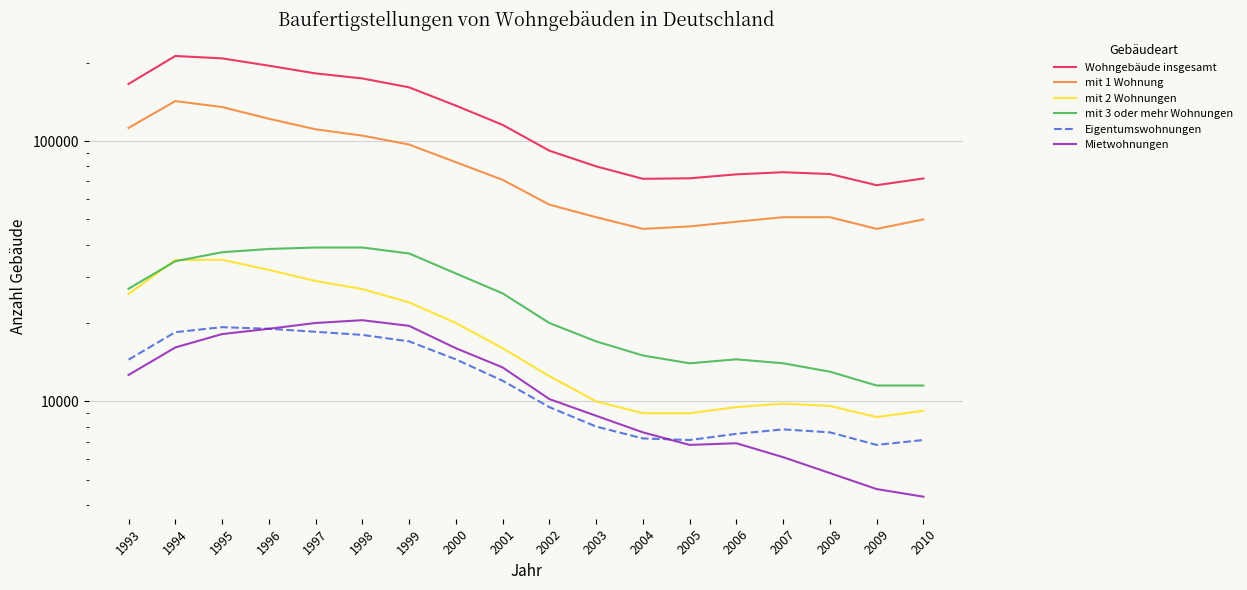

True or false: mit 1 Wohnung and mit 3 oder mehr Wohnungen intersect in this chart.

False